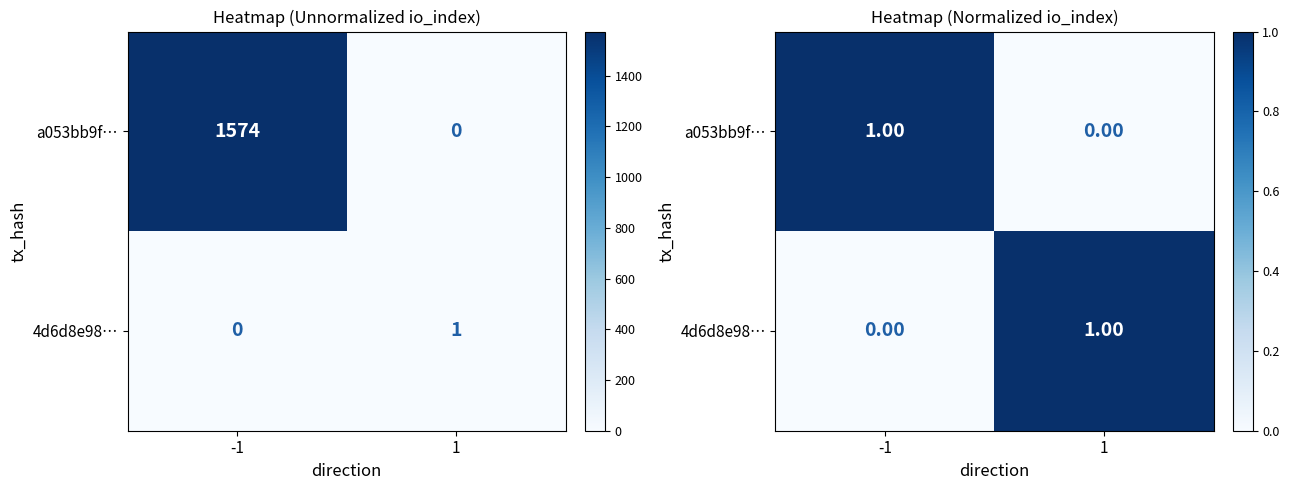

The value of a053bb9f… at -1 is 1. True or false?

True